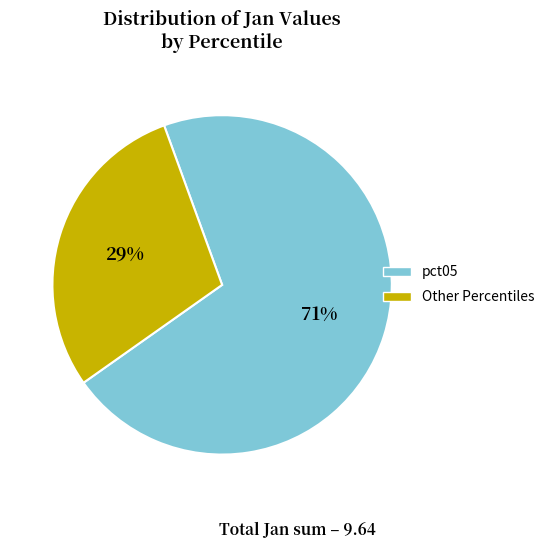

Is it true that pct05 is 71% of the pie?

True